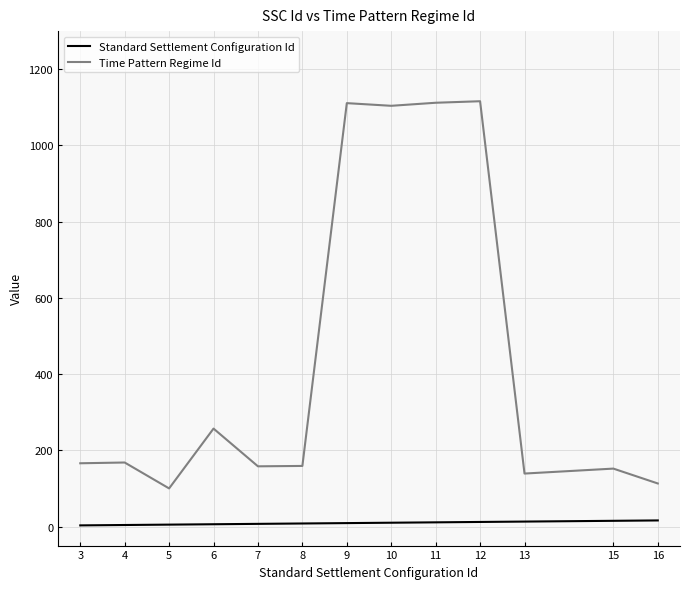

Which series has the largest total across all categories?

Time Pattern Regime Id